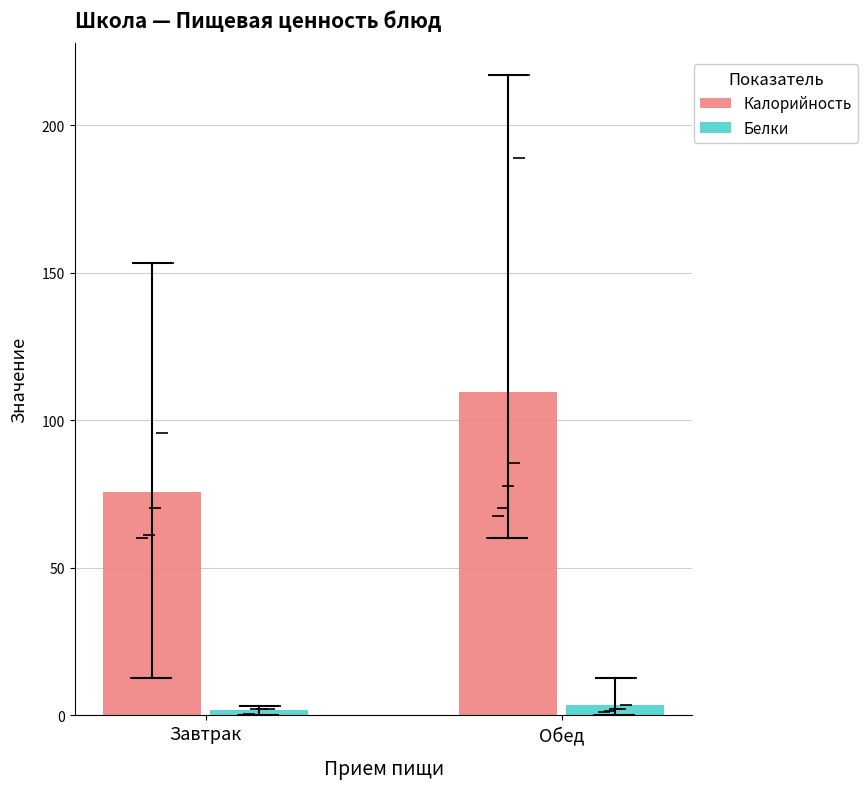

How many distinct data groups are displayed?

2